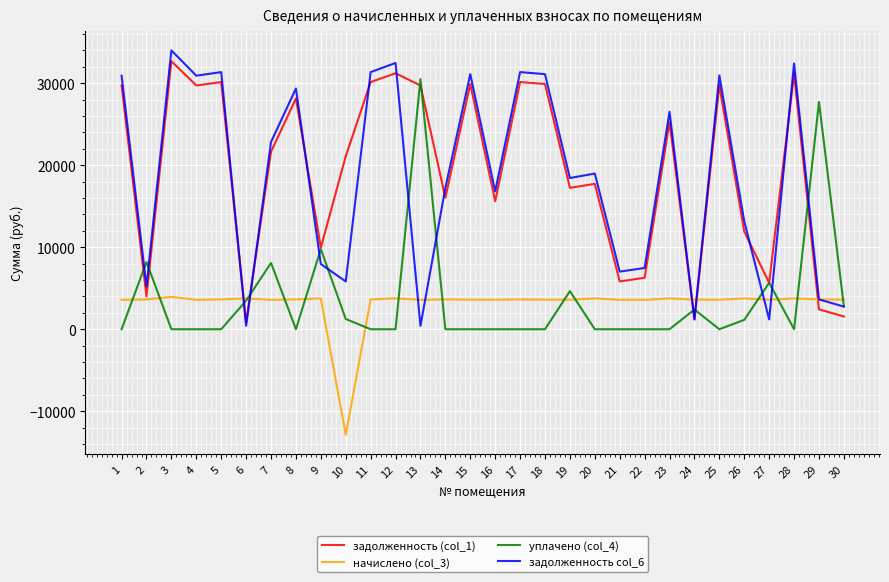

How many interior local valleys does the задолженность (col_1) series have?

10